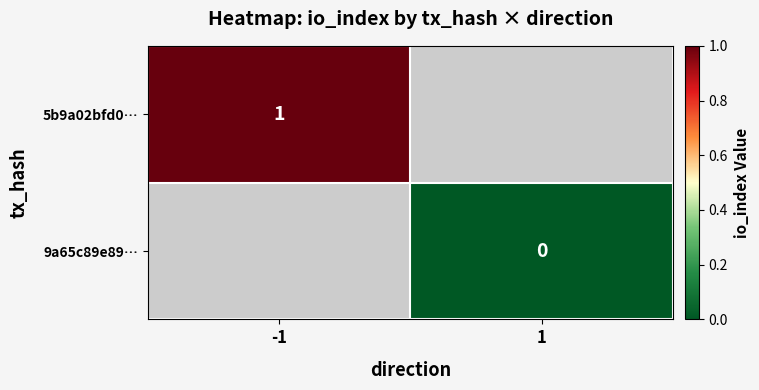

Count the number of data series in this chart.

2